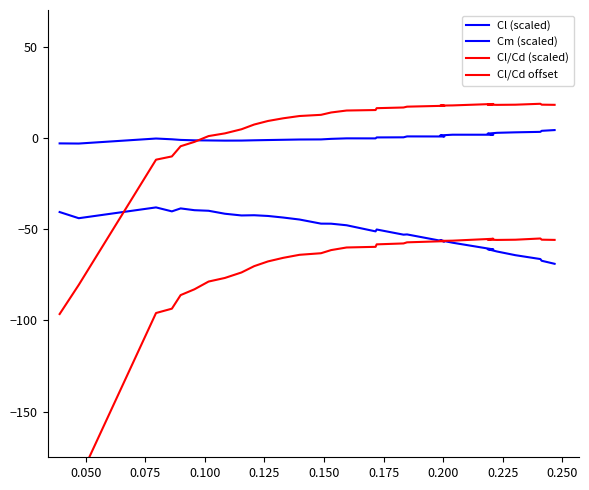

The Cm (scaled) series shows -0.3 at 15. True or false?

False